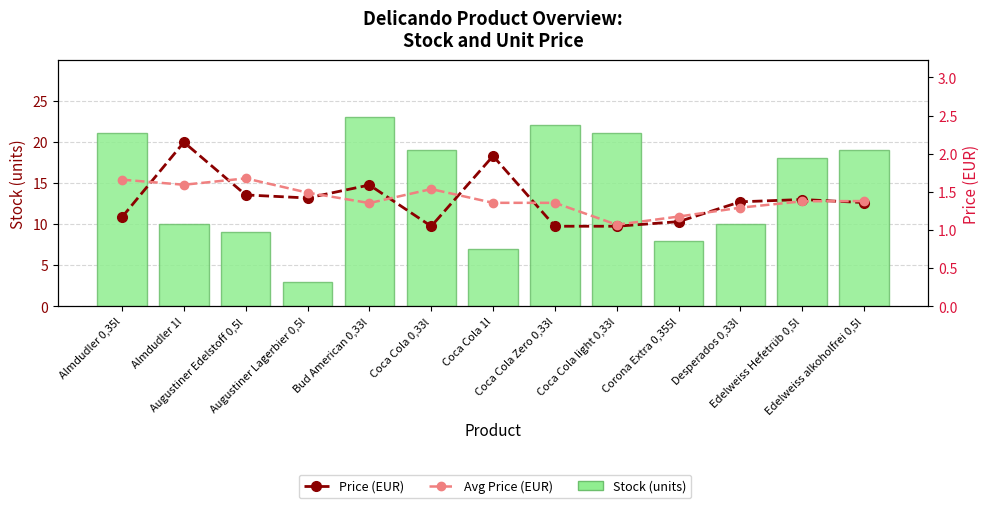

What is the sum of all Stock (units) values?

190.0